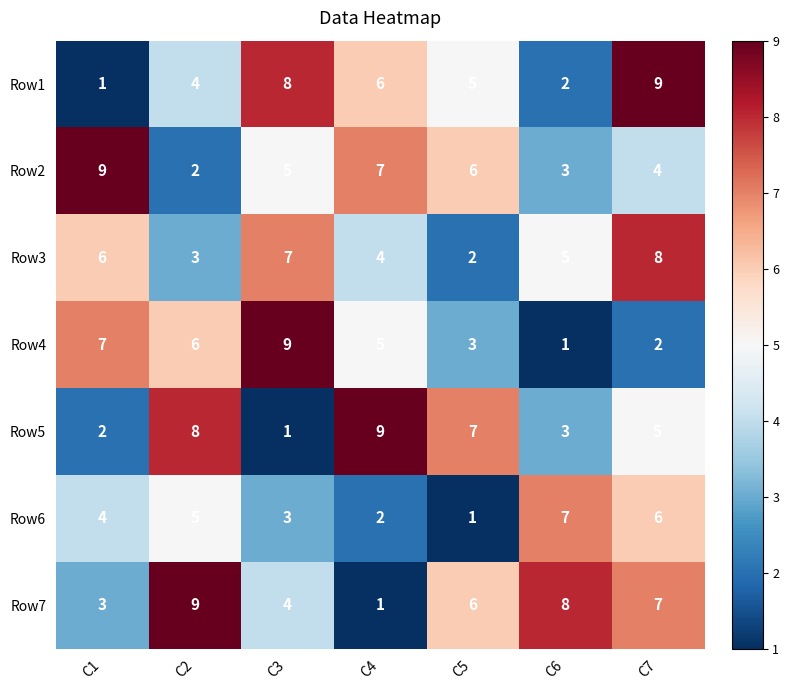

At C7, list the series in order from largest to smallest.

Row1, Row3, Row7, Row6, Row5, Row2, Row4